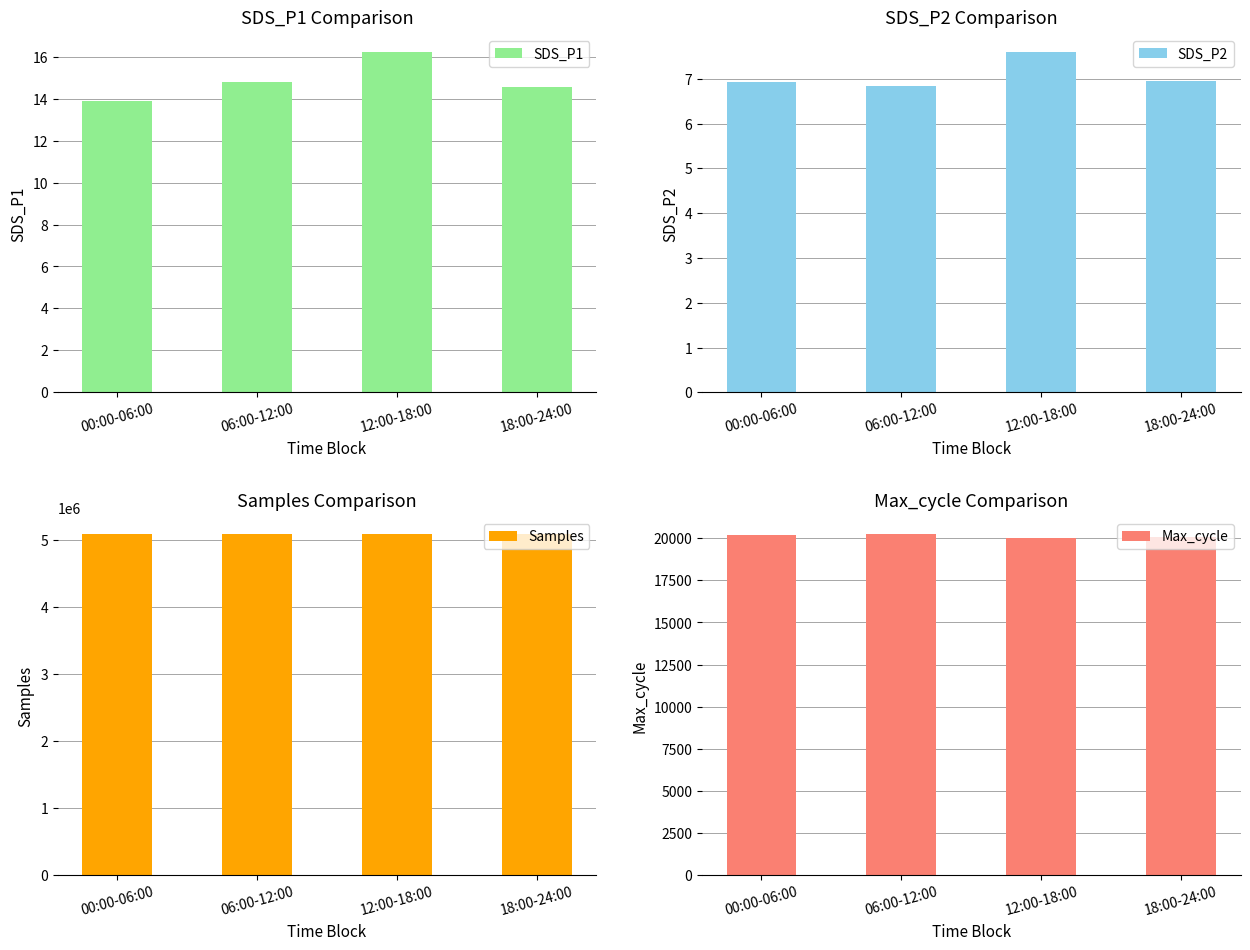

What is the sum of all Samples values?

20331904.4